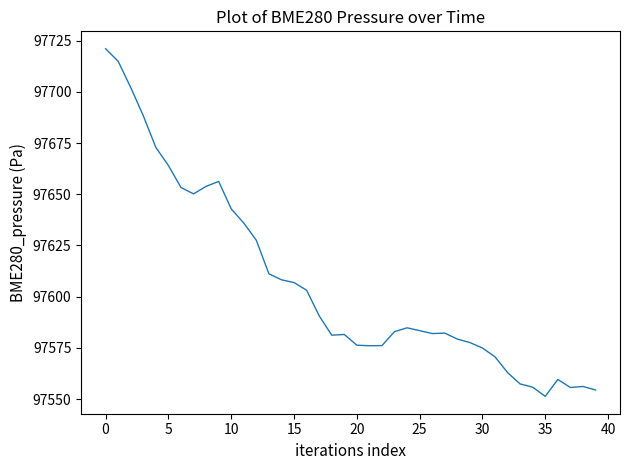

What is the difference between the maximum and minimum values?

169.6